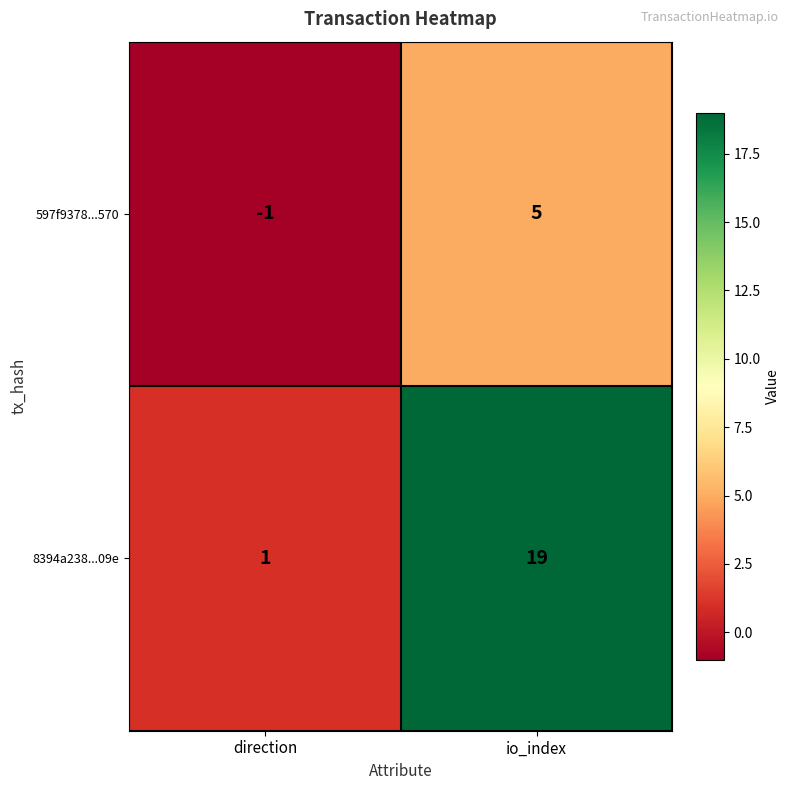

What is the sum of the 8394a238...09e values at io_index and direction?

20